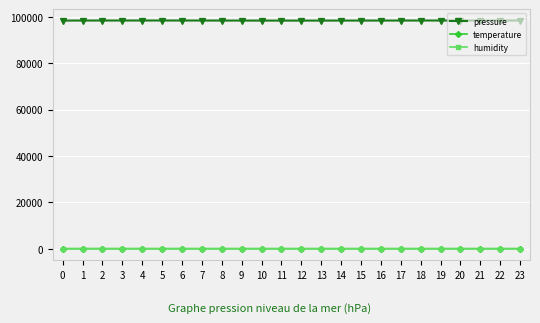

Is the value of pressure at 20 greater than the value of humidity at 19?

Yes